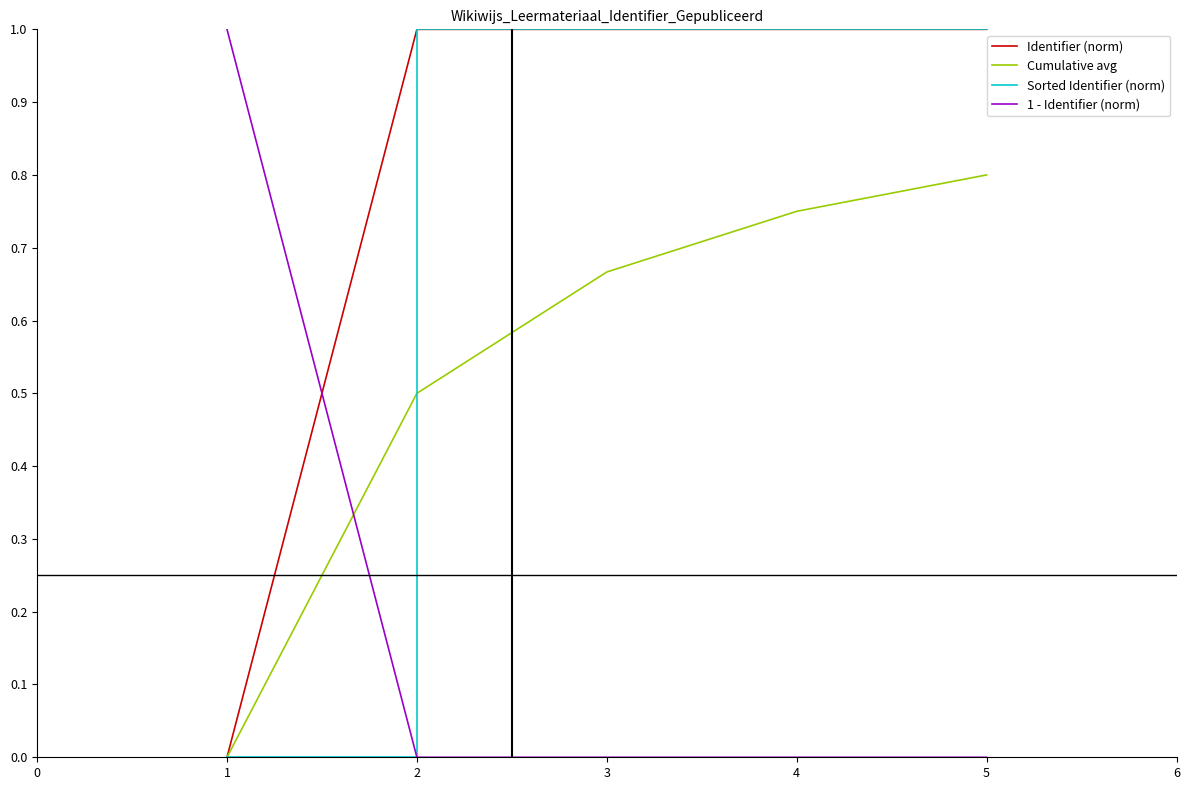

Is this an area chart (filled region under the line)?

No